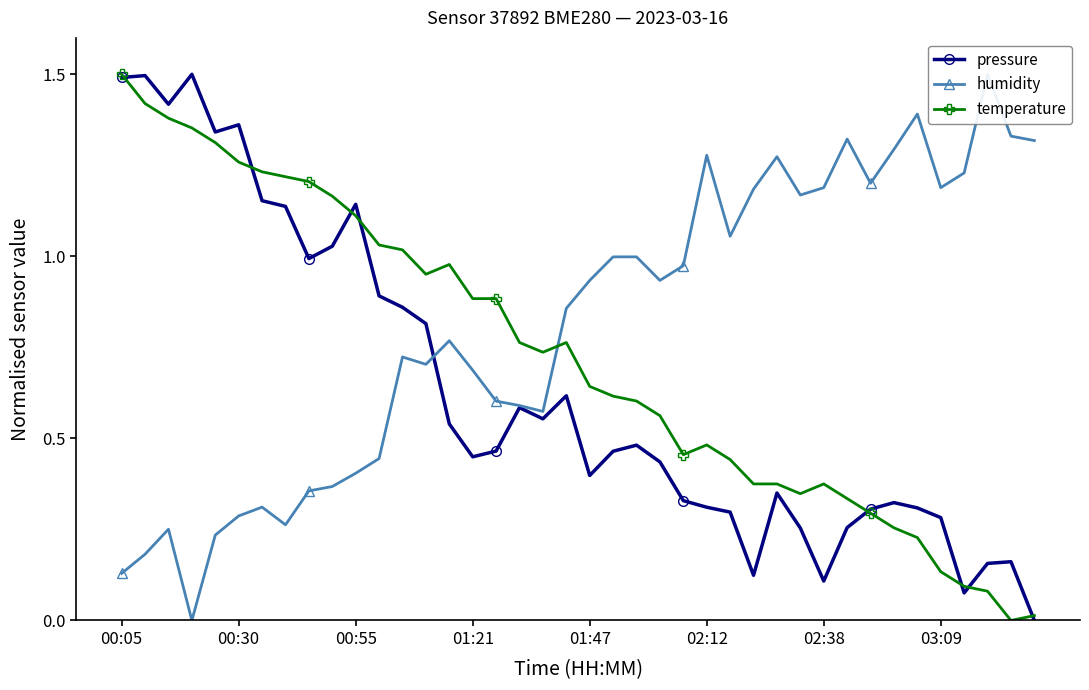

True or false: pressure and humidity intersect in this chart.

True